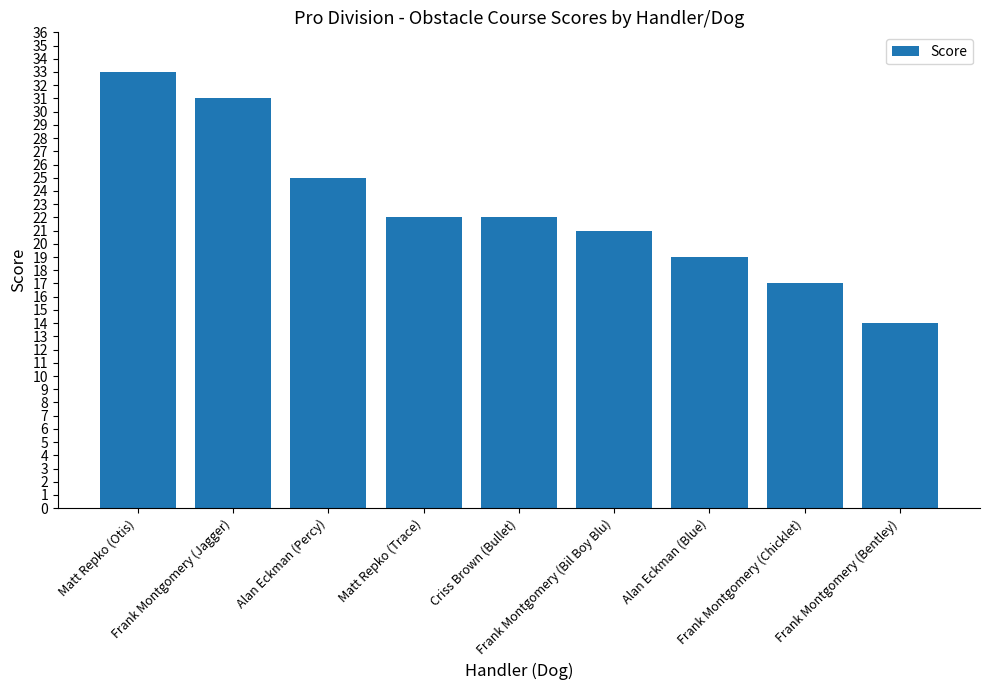

Approximately how many times larger is the value at Frank Montgomery (Jagger) compared to Matt Repko (Trace)?

1.4